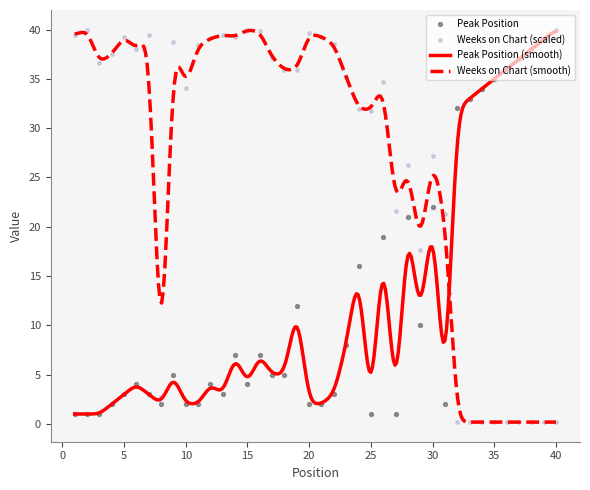

Is the value of Peak Position at 22 greater than the value of Weeks on Chart at 16?

No